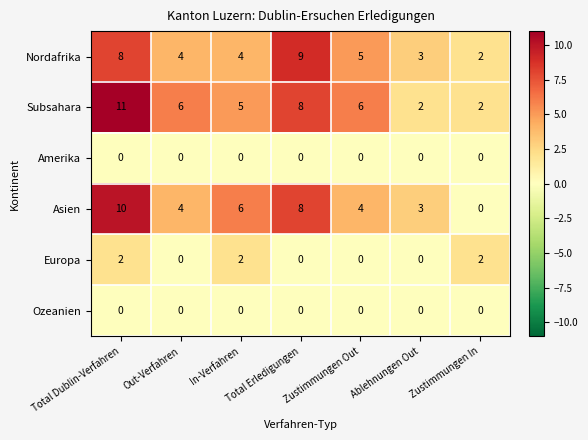

At which label does Asien first exceed 4?

Total Dublin-Verfahren